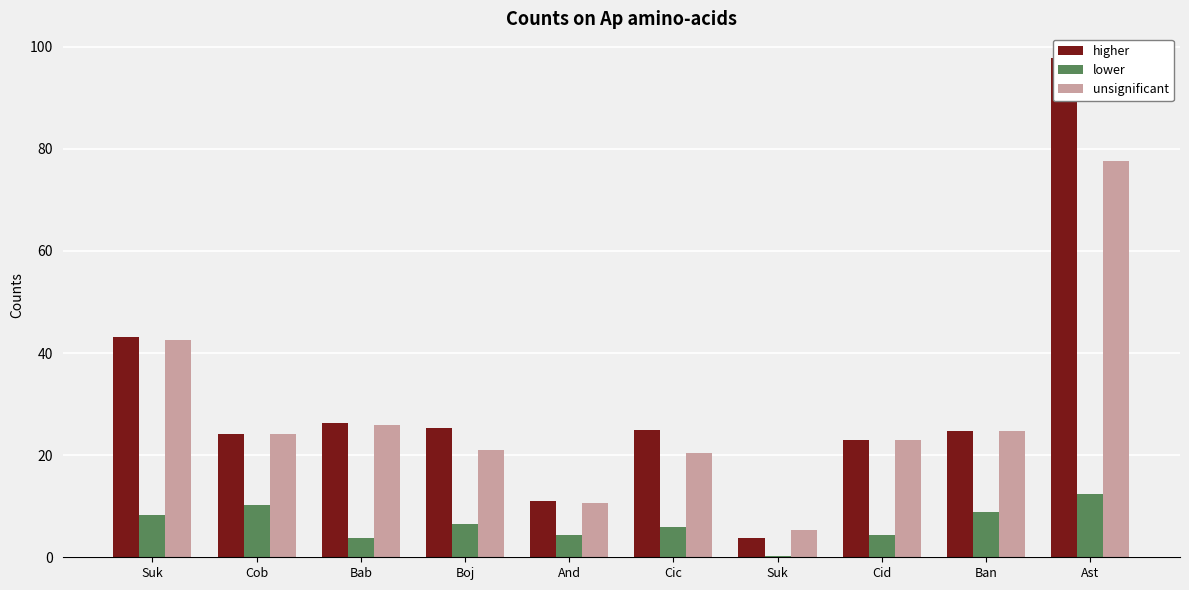

The value of unsignificant at Ast is 77.6. True or false?

True